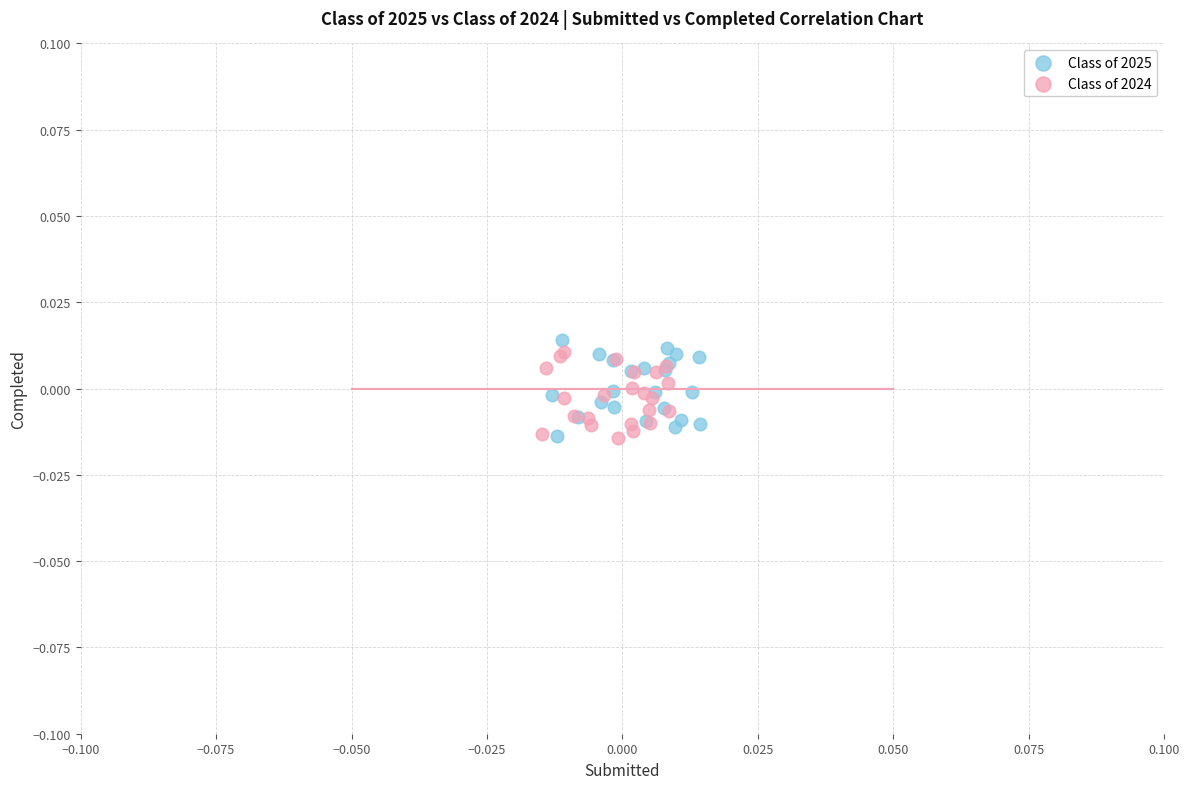

Which series reaches the maximum Y coordinate?

Class of 2025